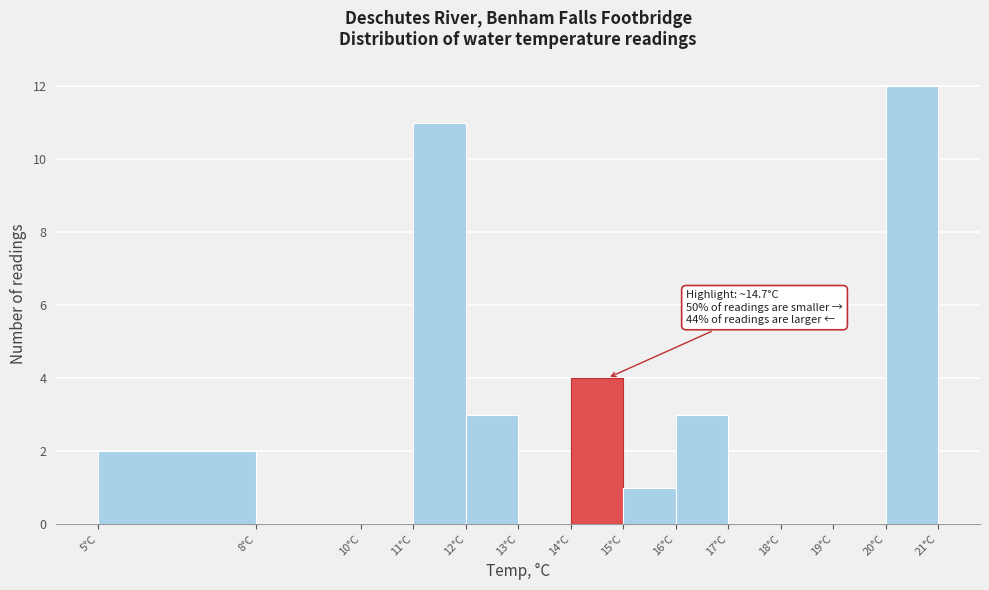

Which range on the x-axis has the tallest bar?

20 to 21